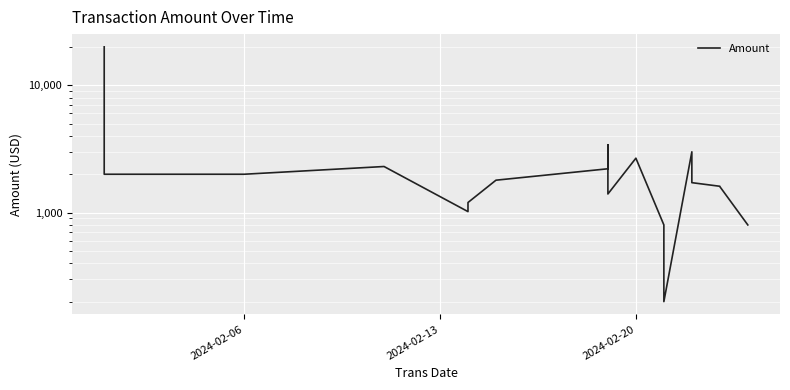

Does the chart display data point markers on the line(s)?

No